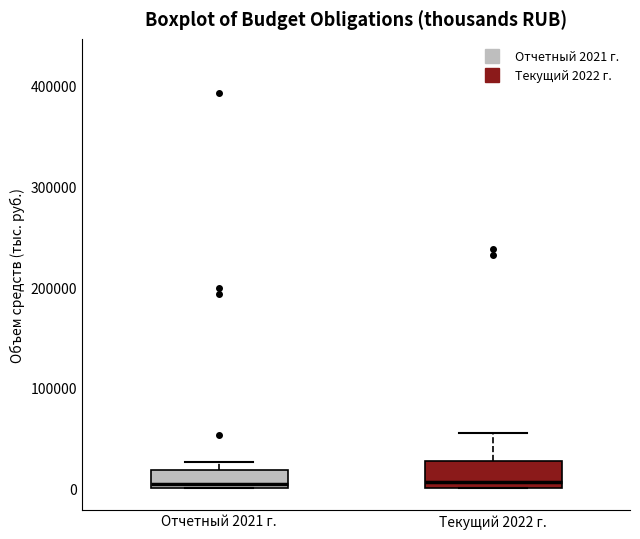

Reading left to right, transcribe this box plot: for each box, give where its median line is, the range the box spans, and where its two whiskers end, as read against the y-axis. The values are not printed on the chart, so give them approximately, as read against the axis.

Отчетный 2021 г.: median 0 (just above the box's lower edge), box 0 to 20000, whiskers 0 to 30000
Текущий 2022 г.: median 10000, box 0 to 30000, whiskers 0 to 50000